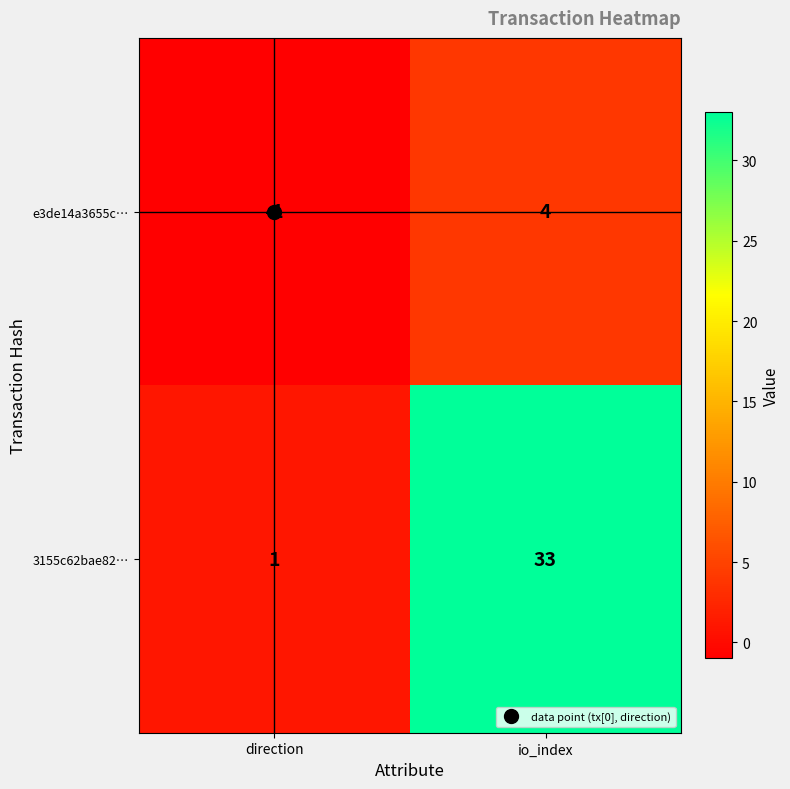

Where is e3de14a3655c… nearest to the value 1?

direction